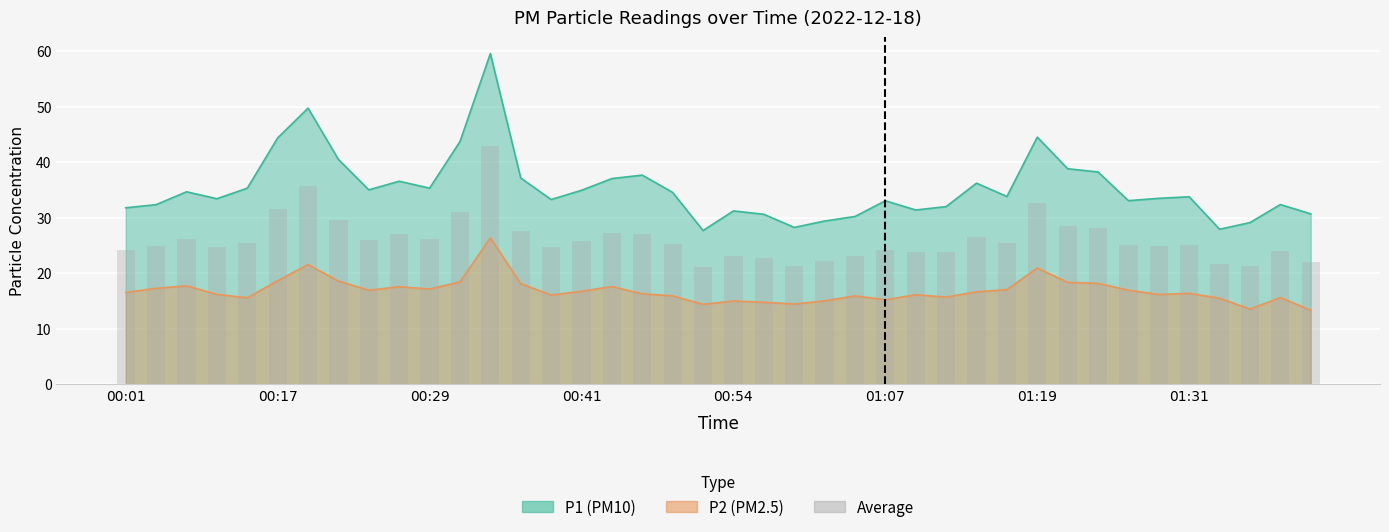

Count the number of categories in the chart.

40